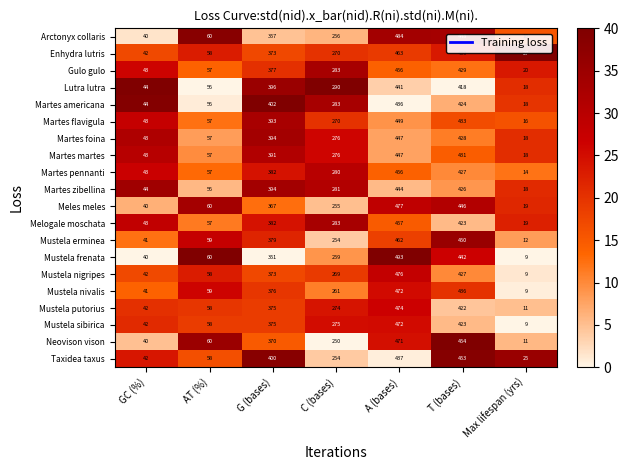

Read the Mustela nivalis value at AT (%), to the nearest 10.

60